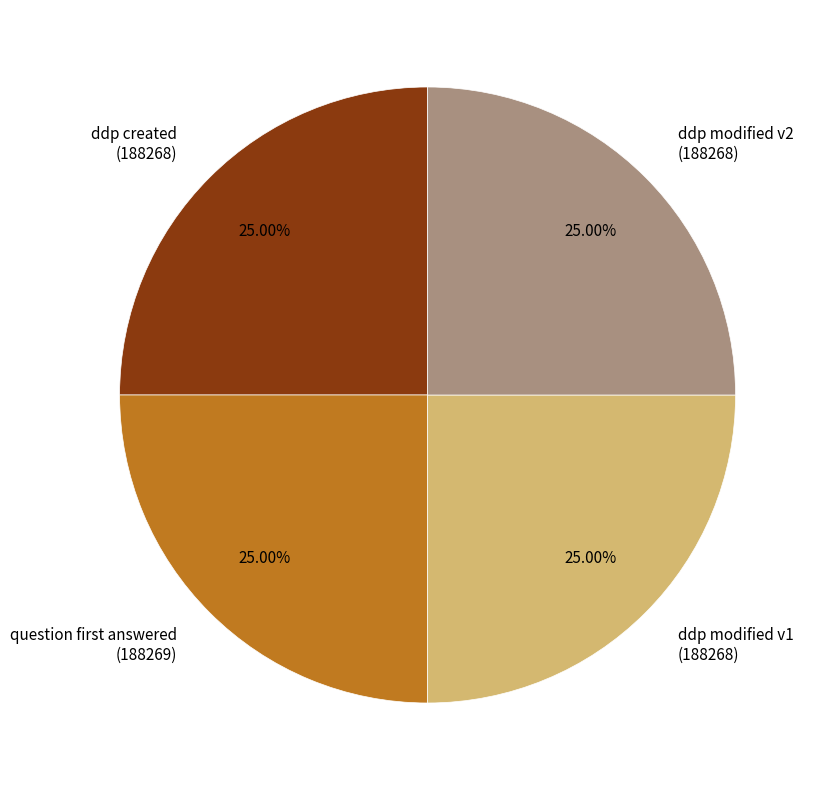

Approximately how many times larger is the value at ddp modified v1 (188268) compared to ddp modified v2 (188268)?

1.0